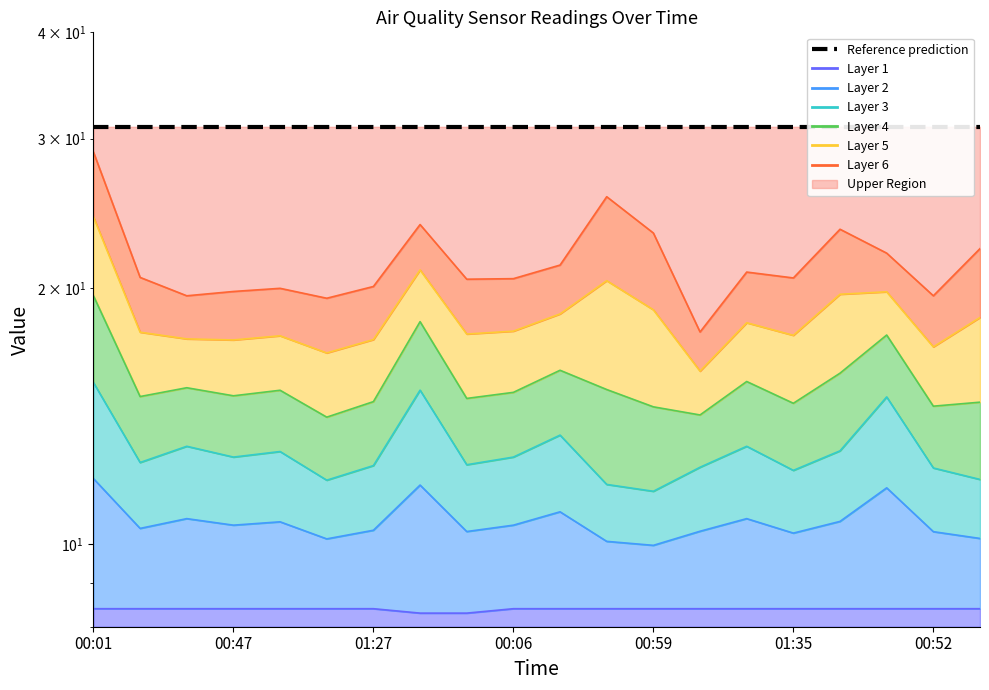

Rank the categories by SDS_P2 value from lowest to highest.

00:59, 00:42, 01:14, 01:19, 01:35, 00:52, 01:09, 01:27, 01:46, 00:16, 00:47, 00:06, 01:01, 00:11, 00:32, 01:22, 00:24, 00:29, 01:38, 00:01